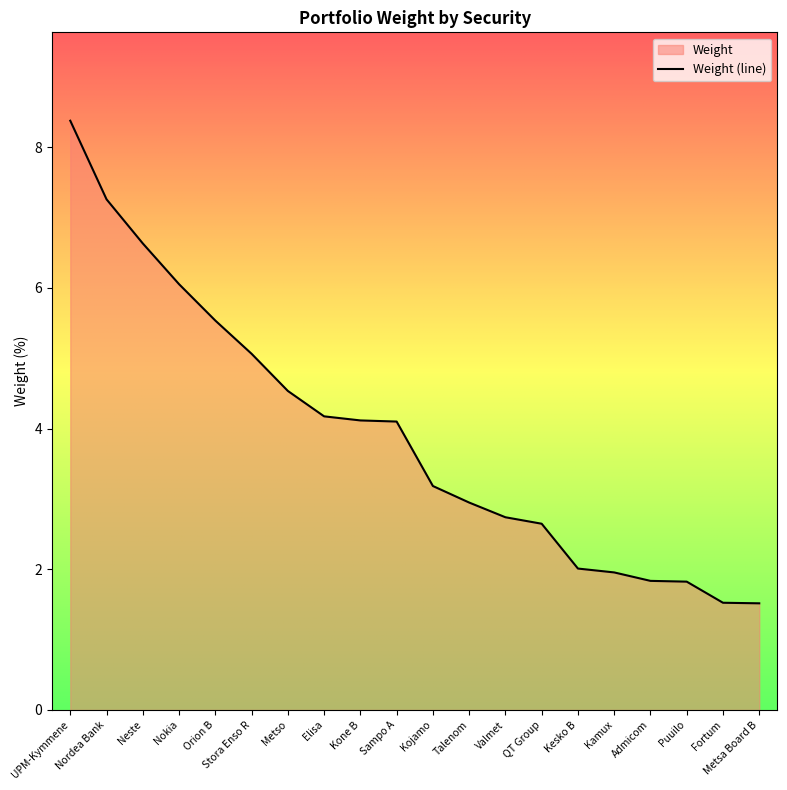

How many data points are above 4?

10